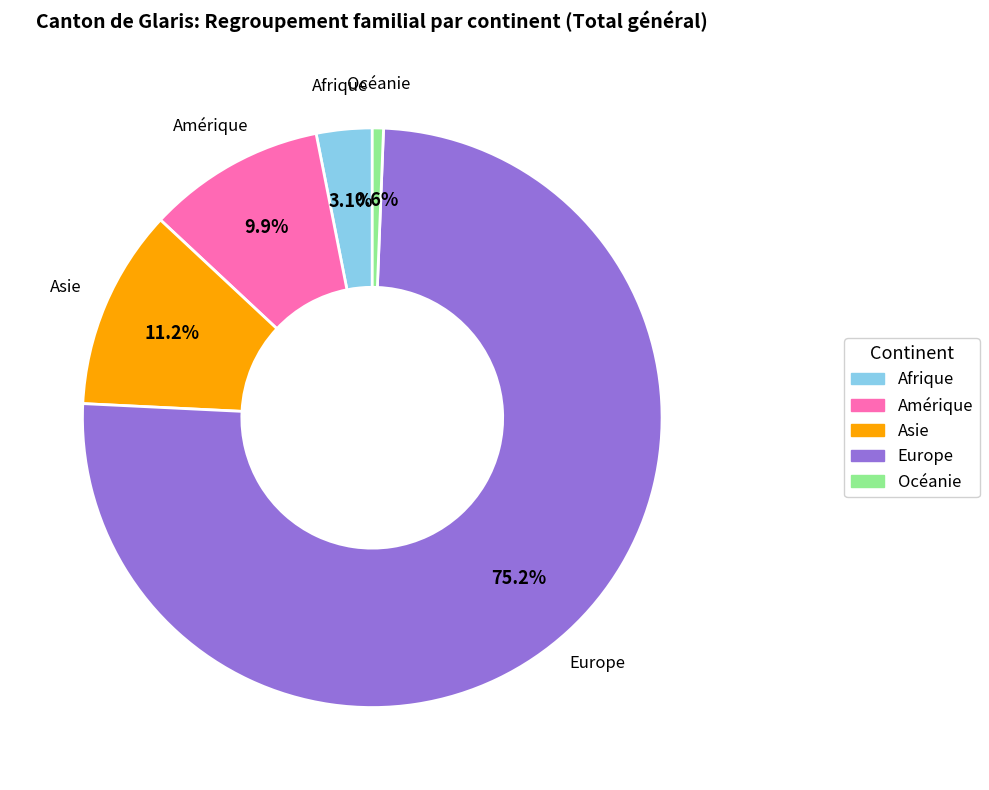

Which category has the biggest portion of the pie?

Europe